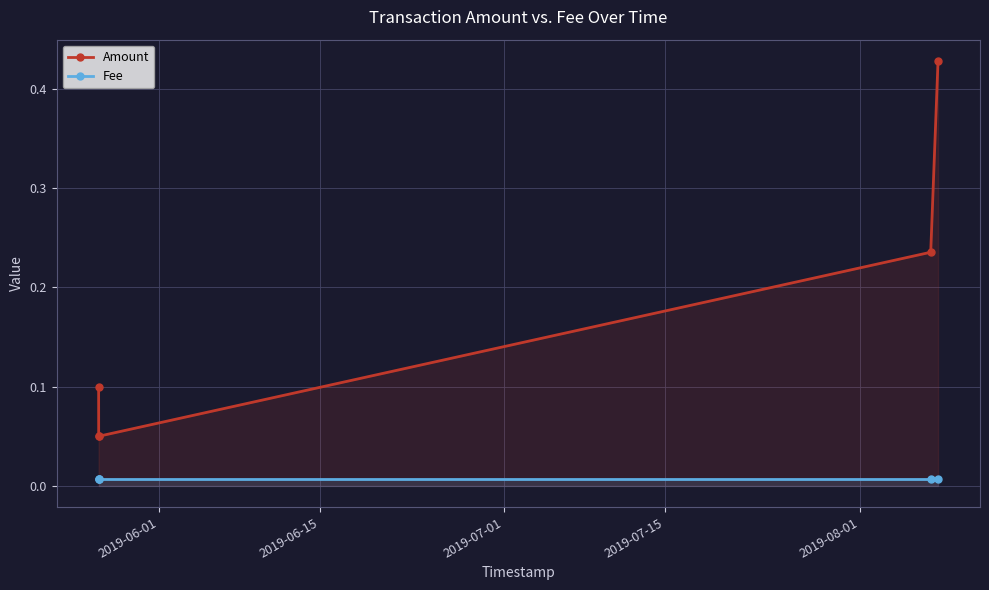

Which series has the largest range (max minus min)?

Amount